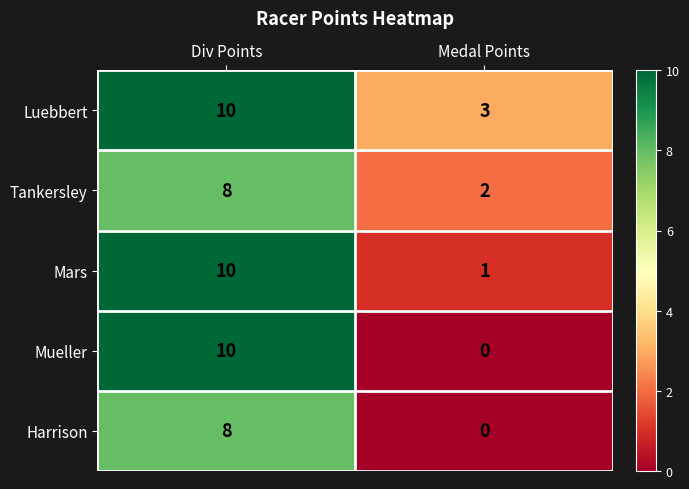

The Tankersley series shows 8 at Div Points. True or false?

True